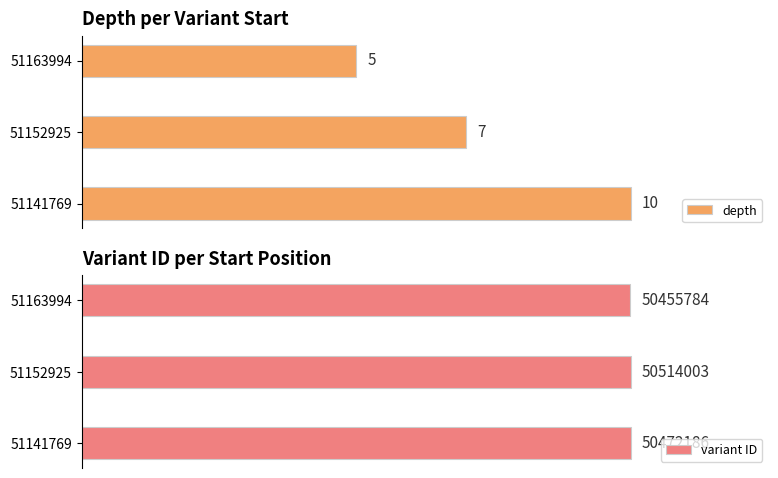

Rank the series by their average value, from highest to lowest.

variant ID, depth